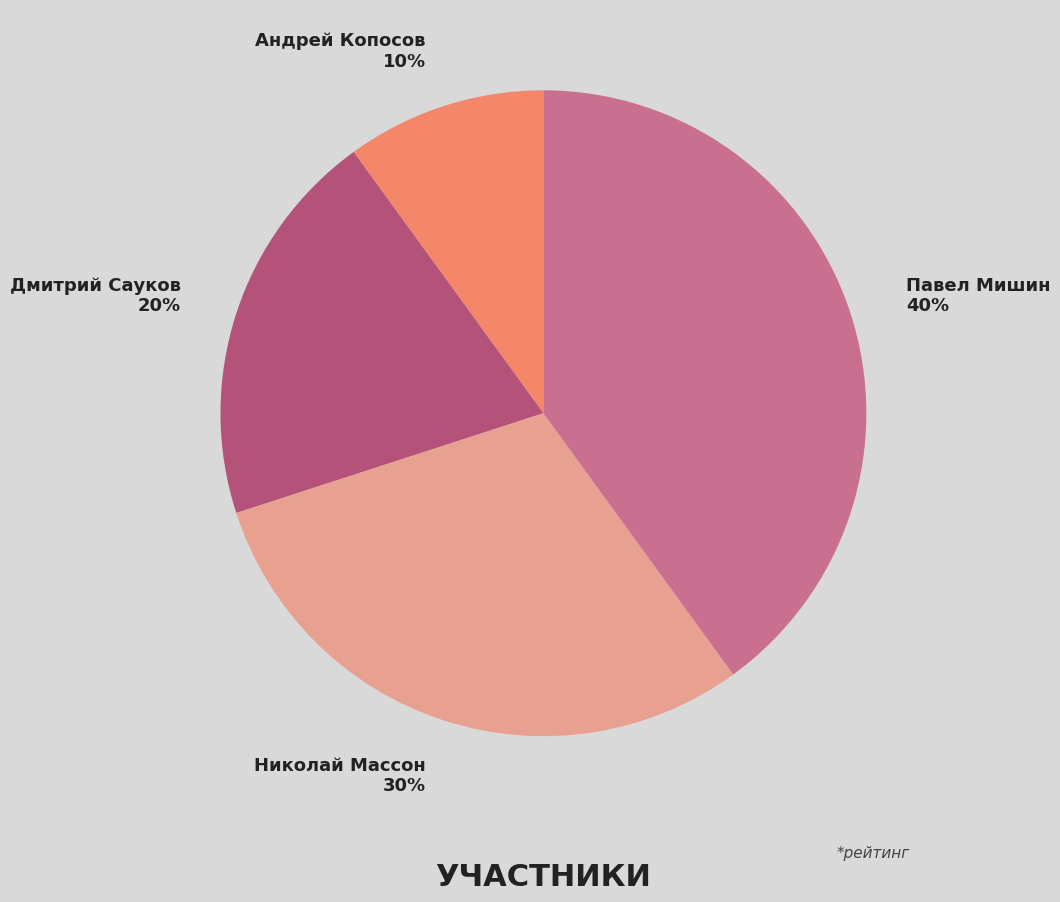

Is Павел Мишин the majority of the pie?

No